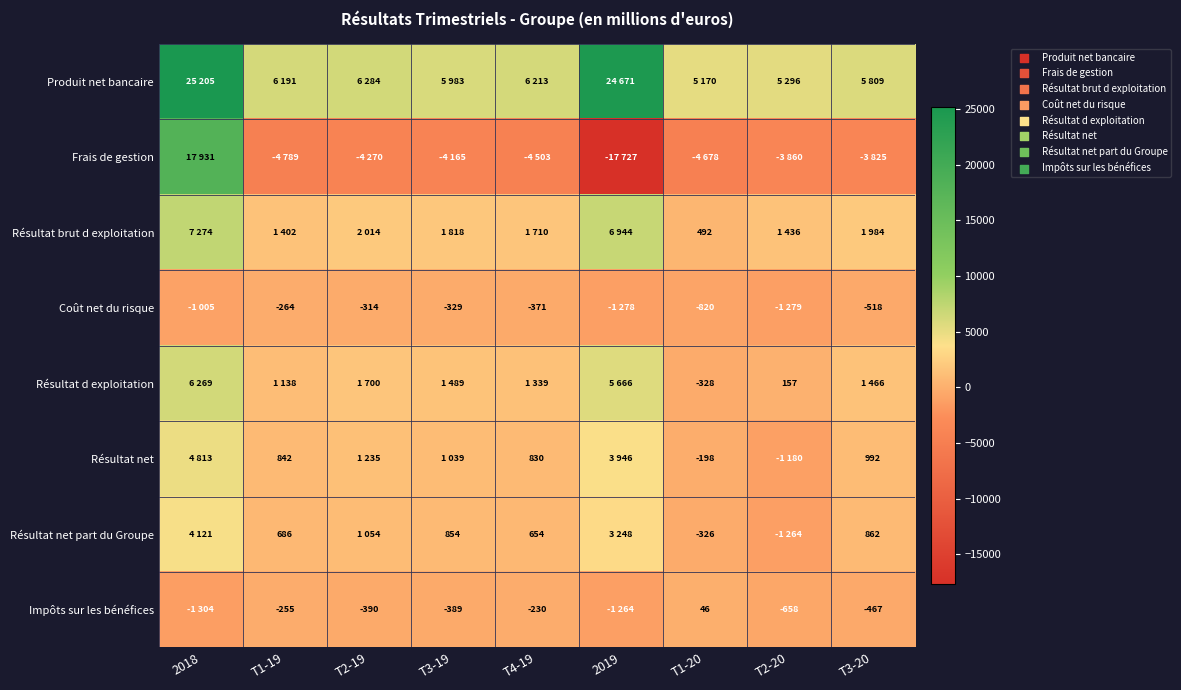

Which has a higher value, T2-19 or T2-20?

T2-19